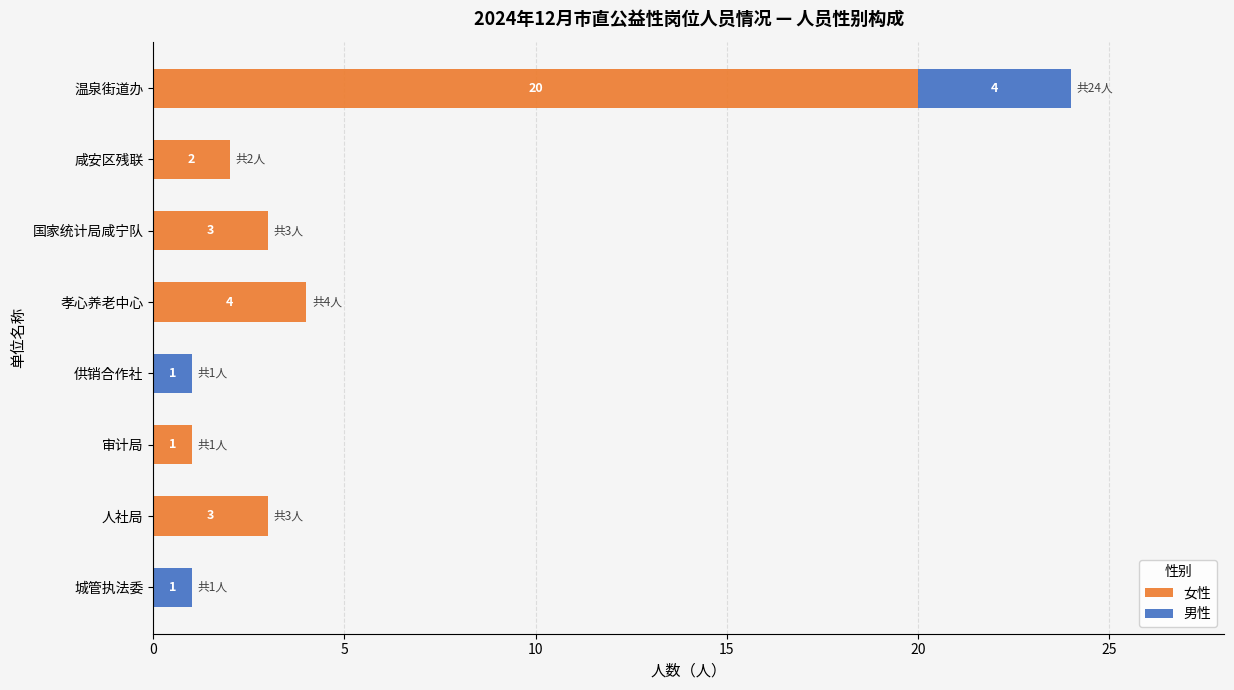

What value does the 女性 series have at 孝心养老中心, to the nearest 5?

5